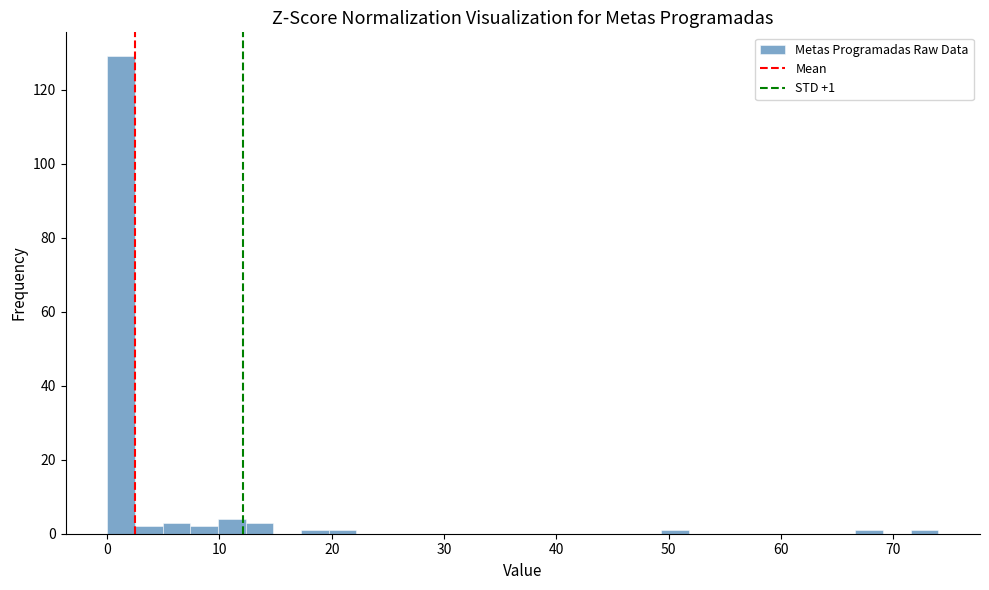

Read against the x-axis, roughly where is the centre of the tallest bar?

1